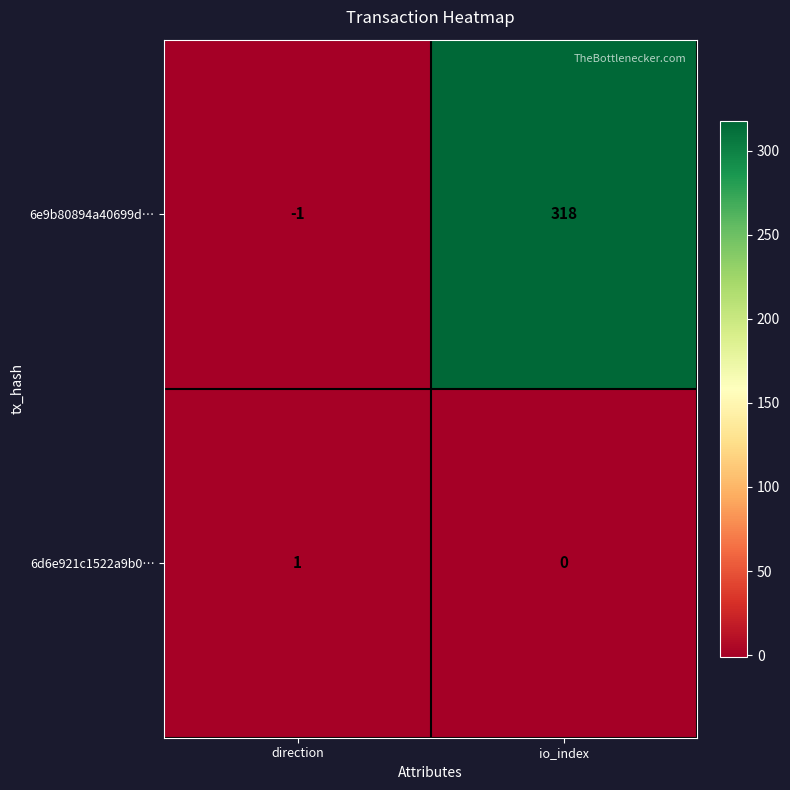

How many series are shown in this chart?

2